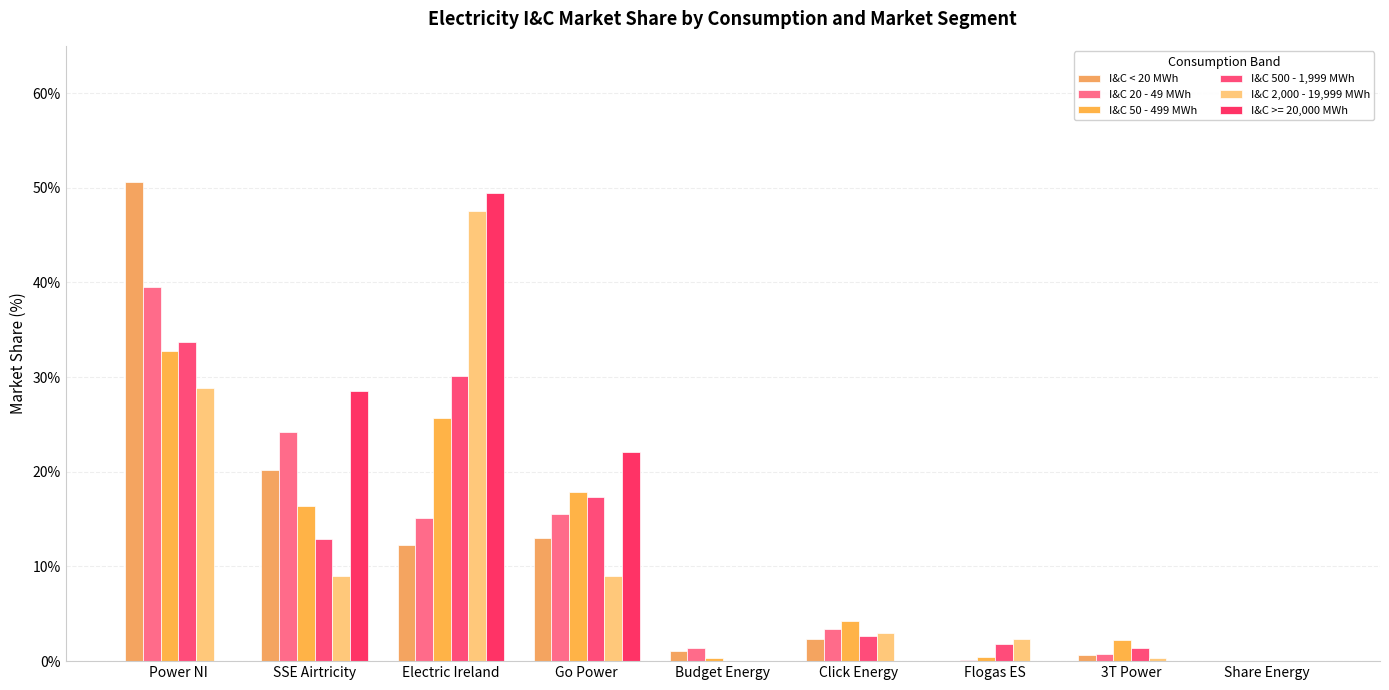

What is the label of the 6th bar from the left?

Click Energy